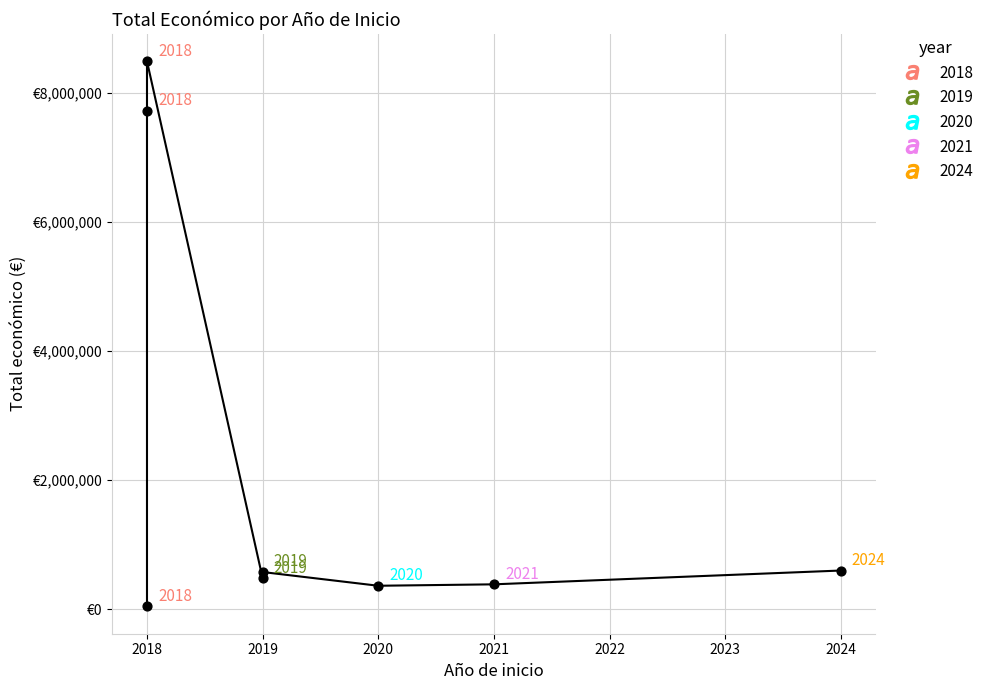

What is the change in value from 2018 to 2019?

-8004843